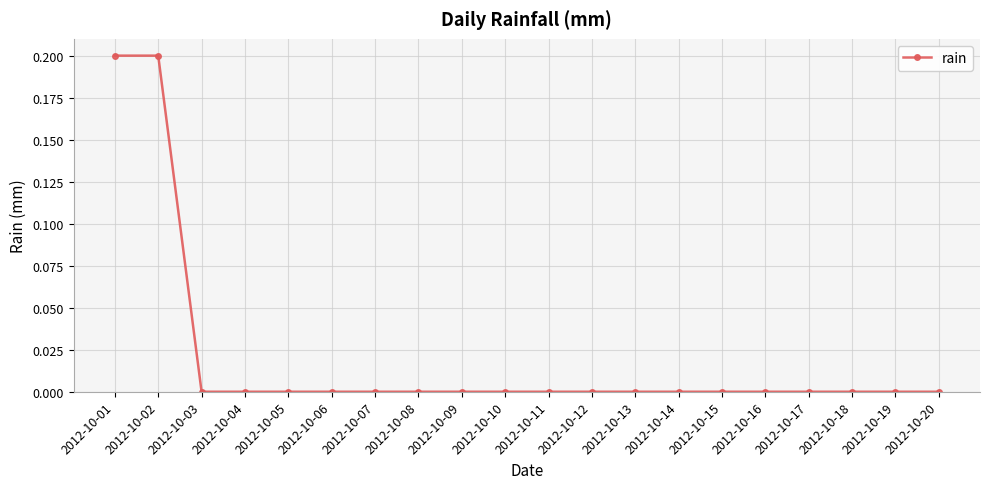

Which has a higher value, 2012-10-01 or 2012-10-11?

2012-10-01